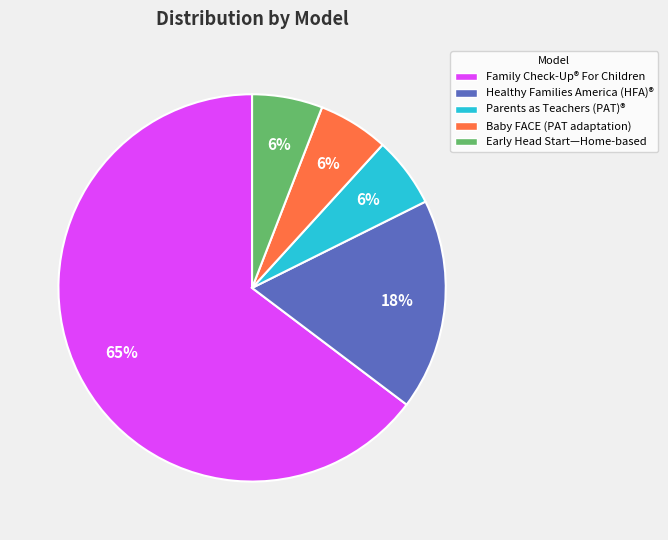

How many slices are in this pie chart?

5